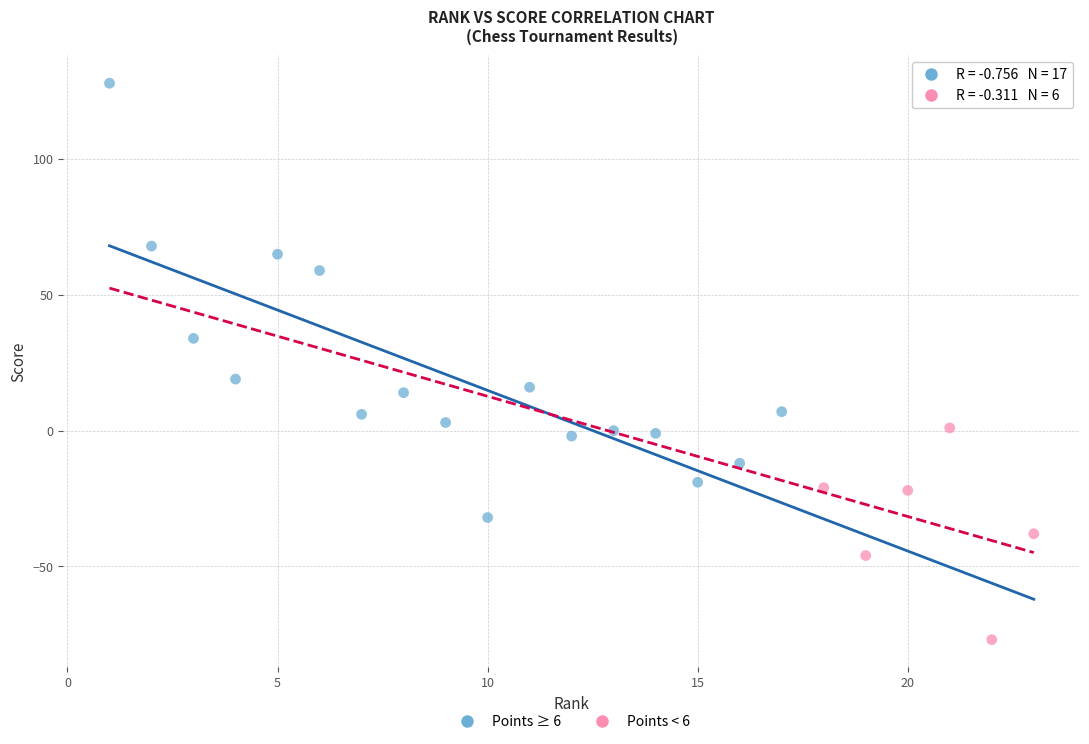

Which series contains the highest Y value?

Points ≥ 6